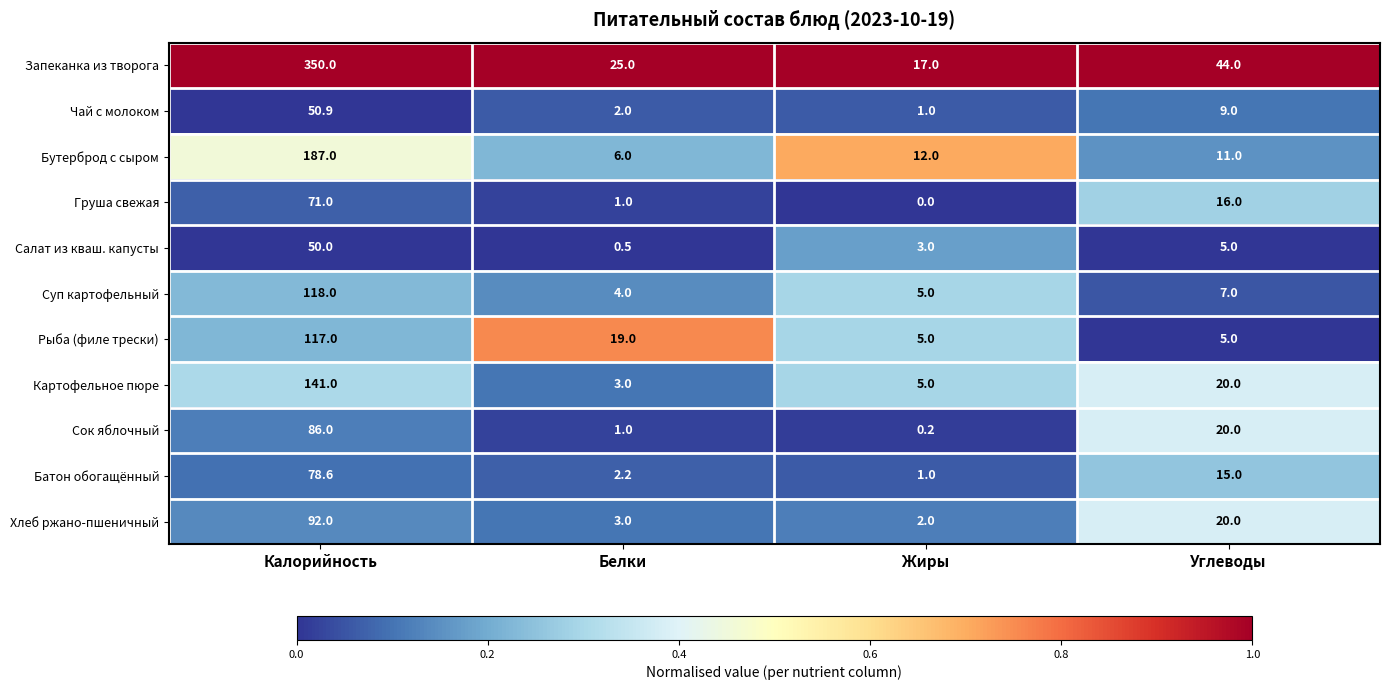

What is the spread (max minus min) of values at Калорийность?

300.0